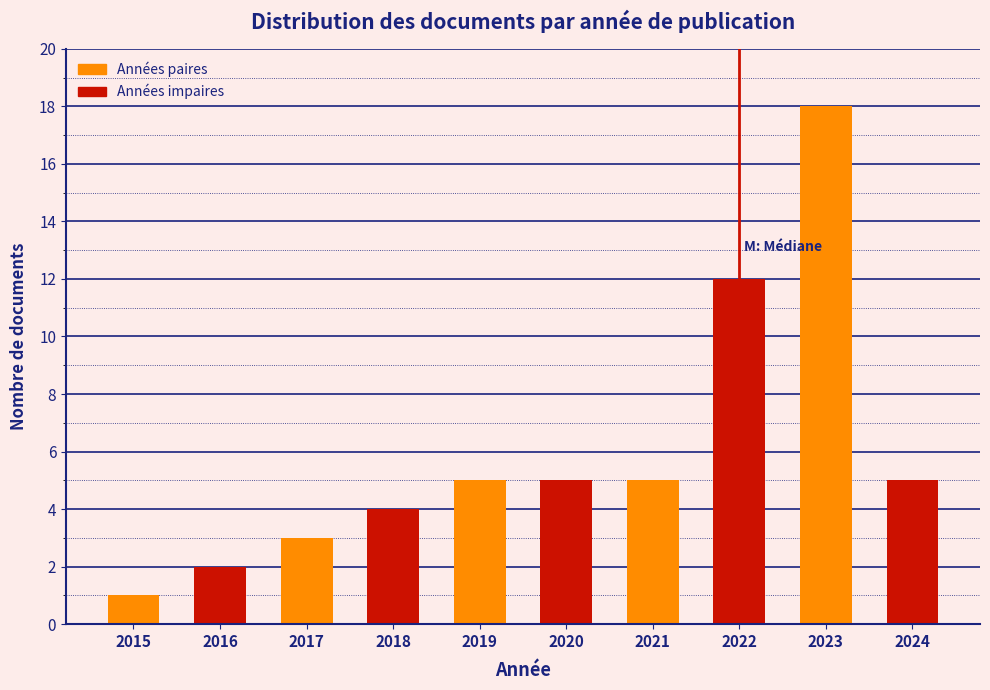

Reading left to right, list all the values displayed in this chart.

1	2	3	4	5	5	5	12	18	5